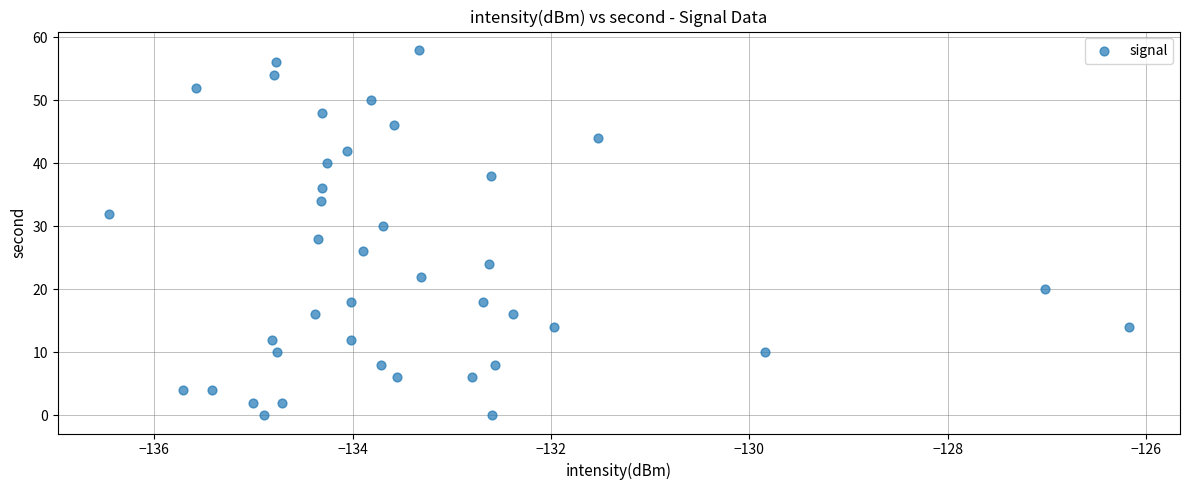

What is the range of Y values (max minus min)?

58